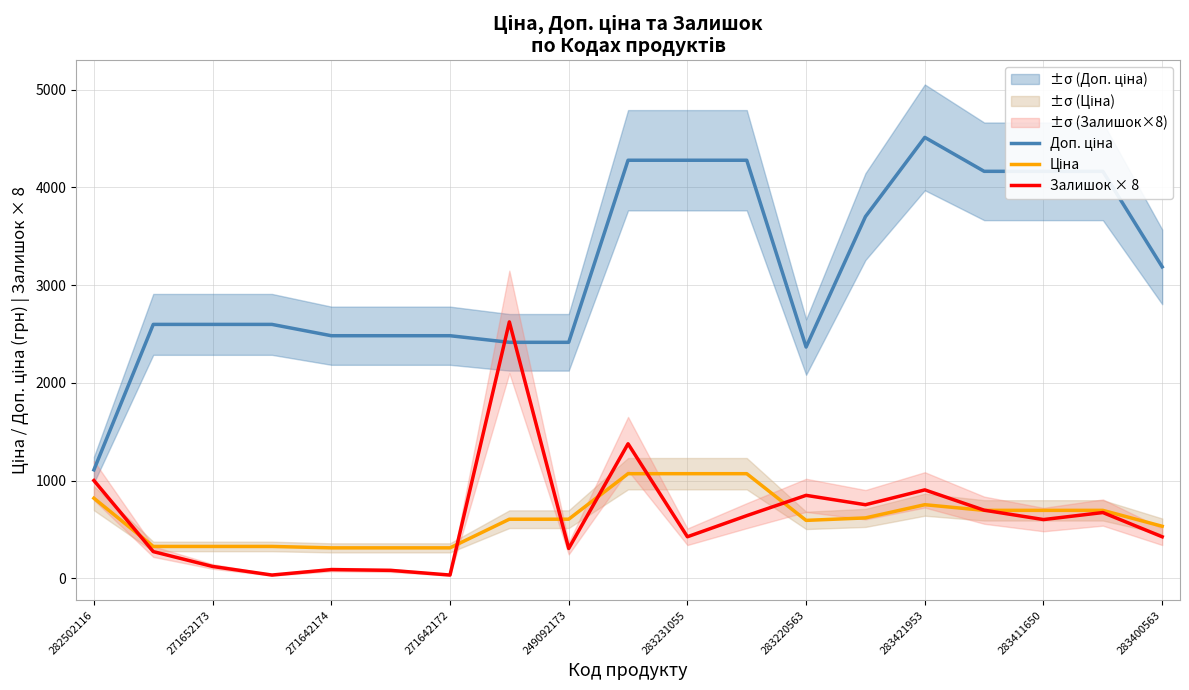

What is the value of the Залишок × 8 point at the 17th from the left?

600.0